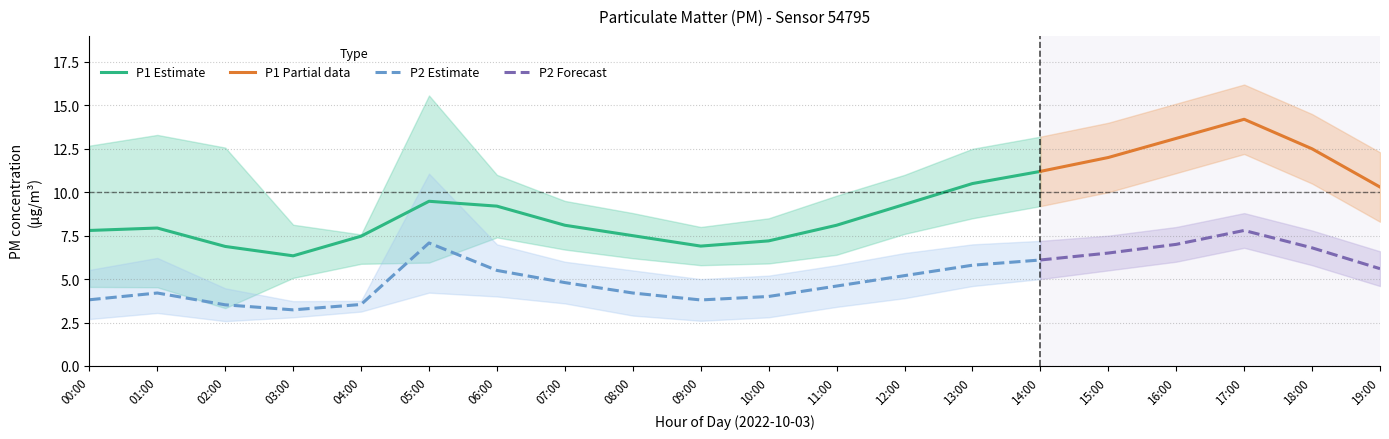

True or false: P1_lower and P2 intersect in this chart.

True